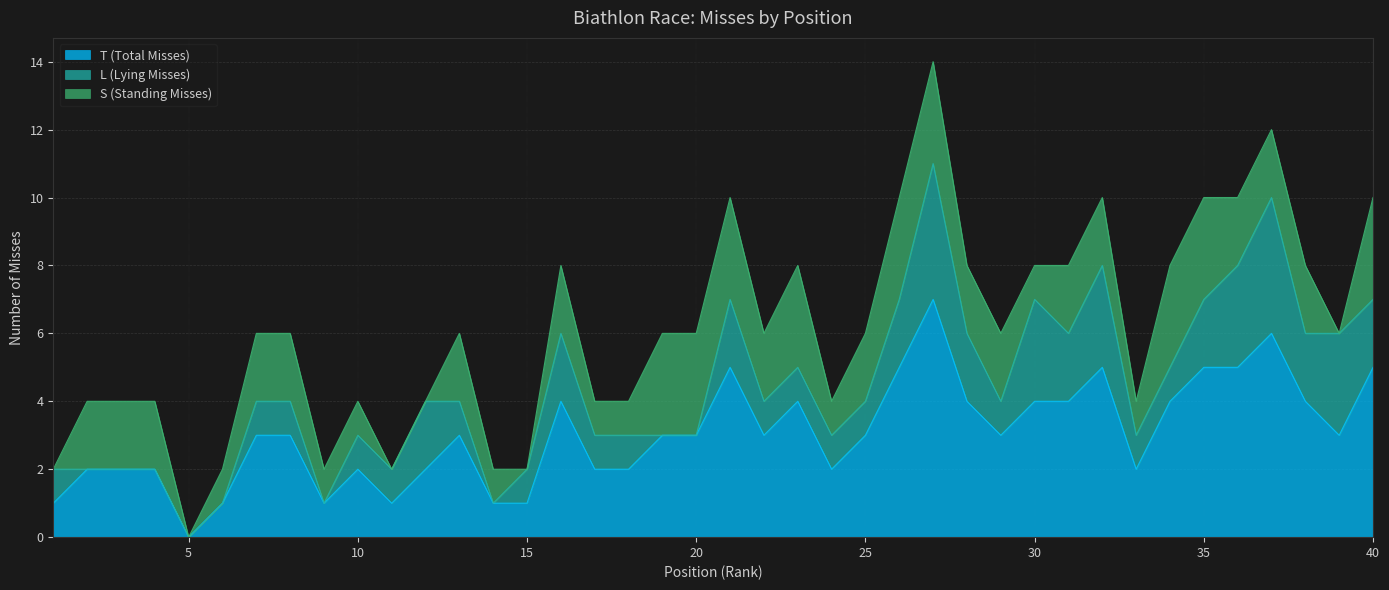

The value of T (Total Misses) at 16 is 1. True or false?

False